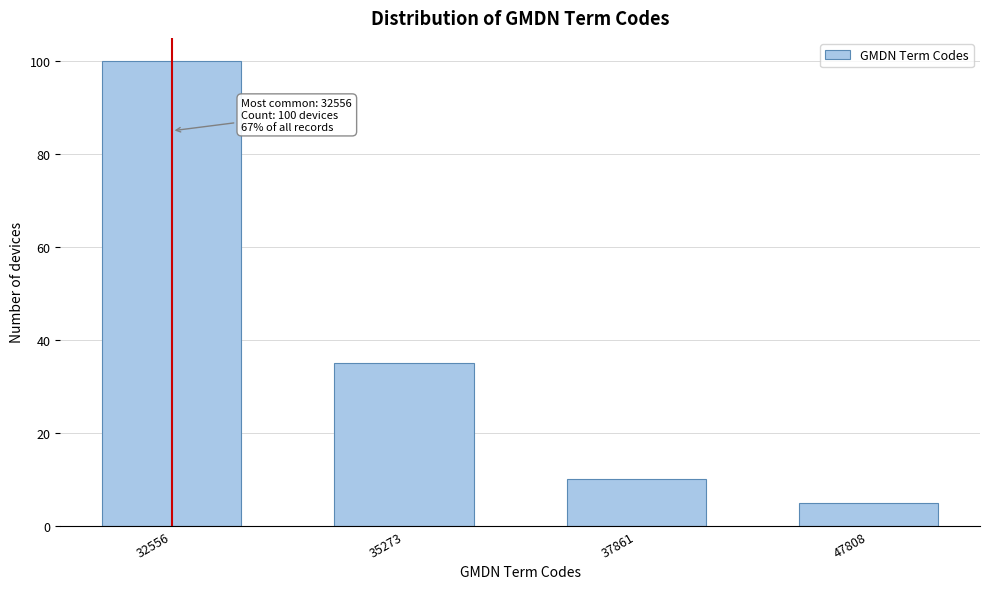

Reading left to right, extract all data points from this chart.

32556=100	35273=35	37861=10	47808=5